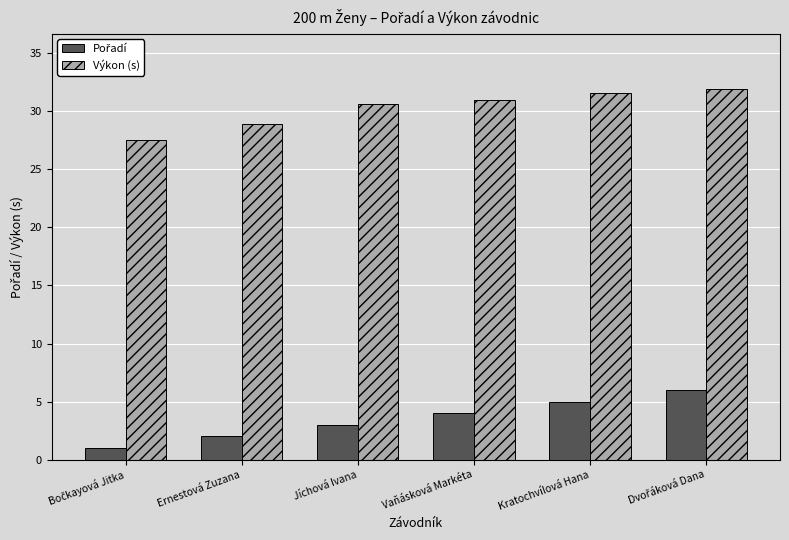

What is the difference between the highest and lowest values at Vaňásková Markéta?

27.0